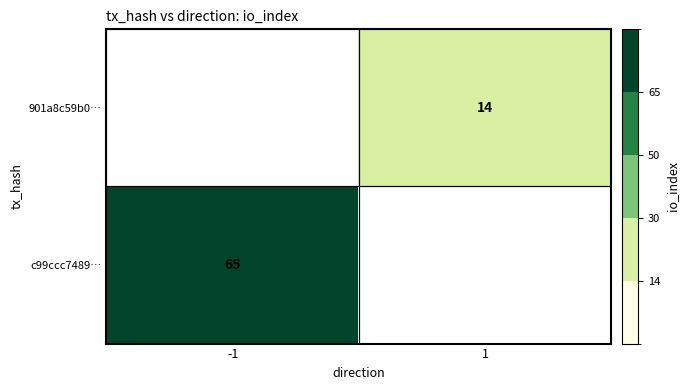

True or false: c99ccc7489… has a value of 65 at -1.

True